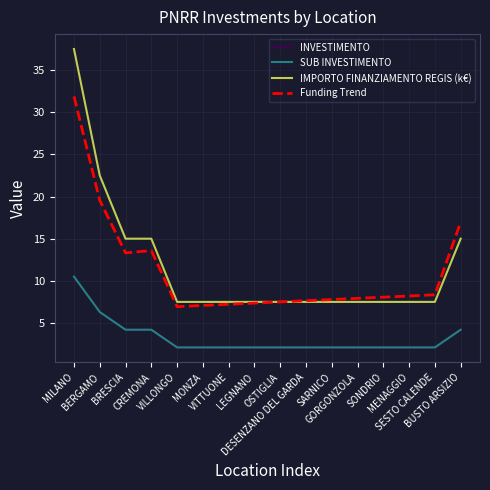

True or false: SUB INVESTIMENTO and IMPORTO FINANZIAMENTO REGIS (k€) intersect in this chart.

False